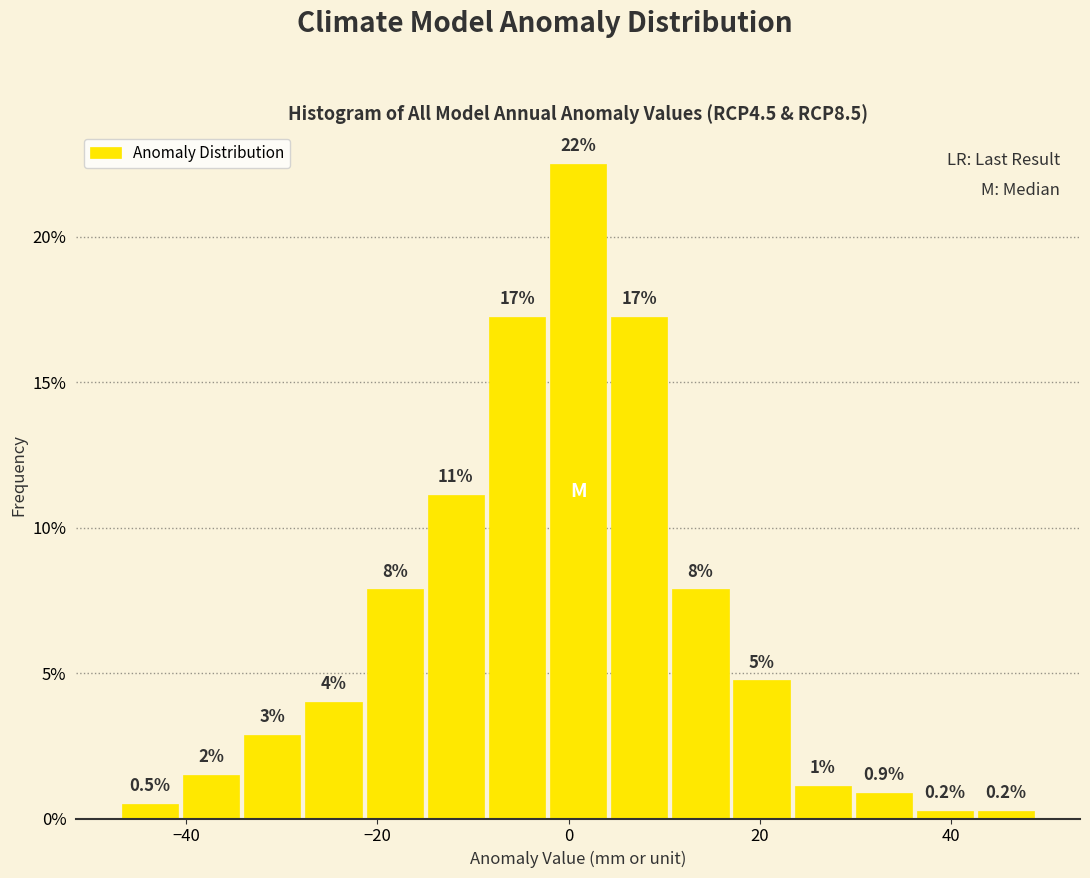

Read against the x-axis, roughly where is the centre of the tallest bar?

2